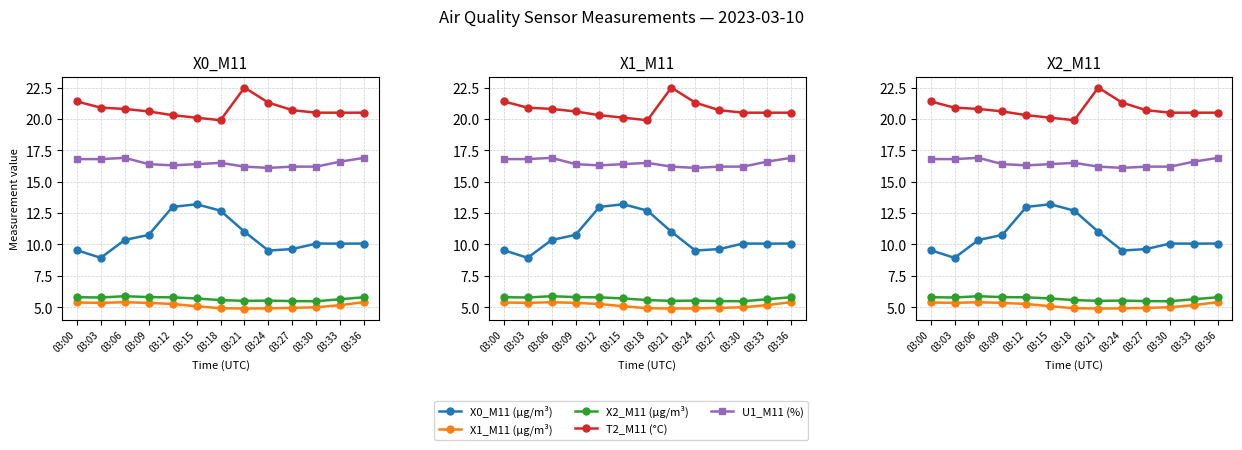

Rank the series at 03:03 from highest to lowest value.

T2_M11 (°C), U1_M11 (%), X0_M11 (μg/m³), X2_M11 (μg/m³), X1_M11 (μg/m³)